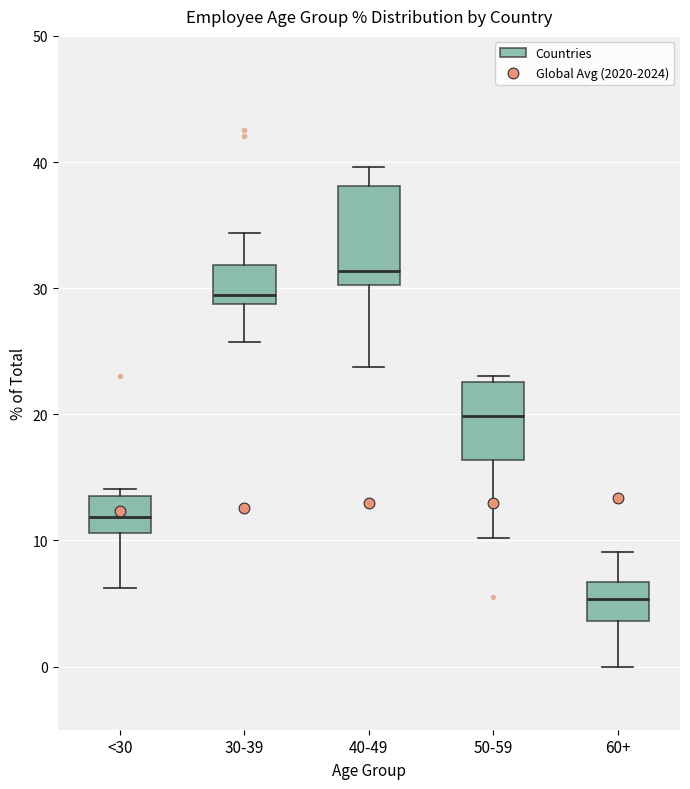

Which box has the lowest median line?

60+